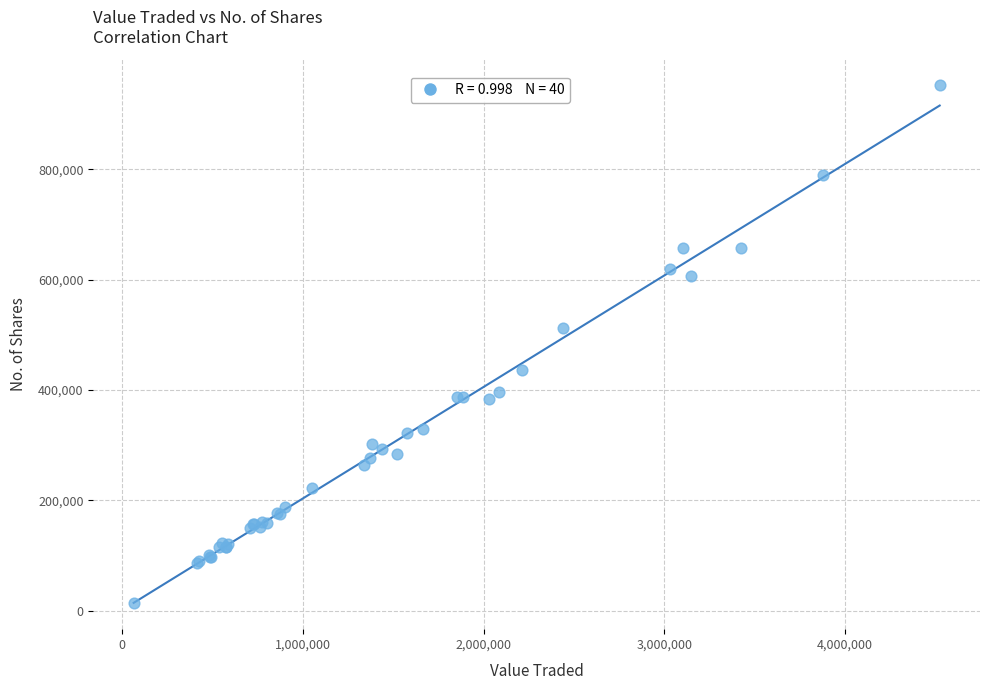

What Y value in the scatter plot is closest to 482942?

512172